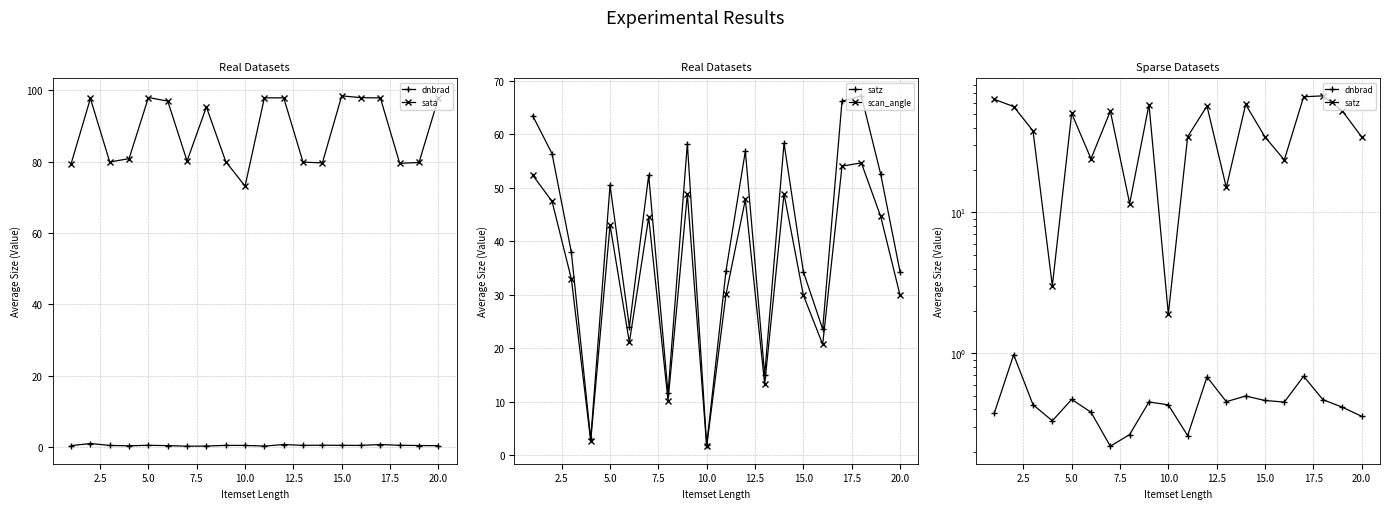

At how many categories does at least one series exceed 21?

20